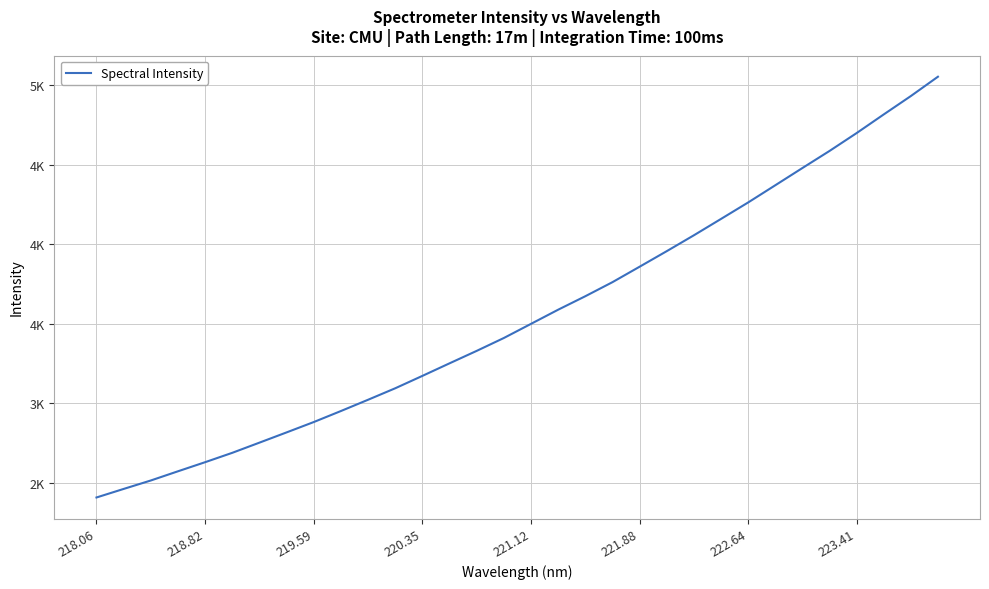

Does the chart display data point markers on the line(s)?

No